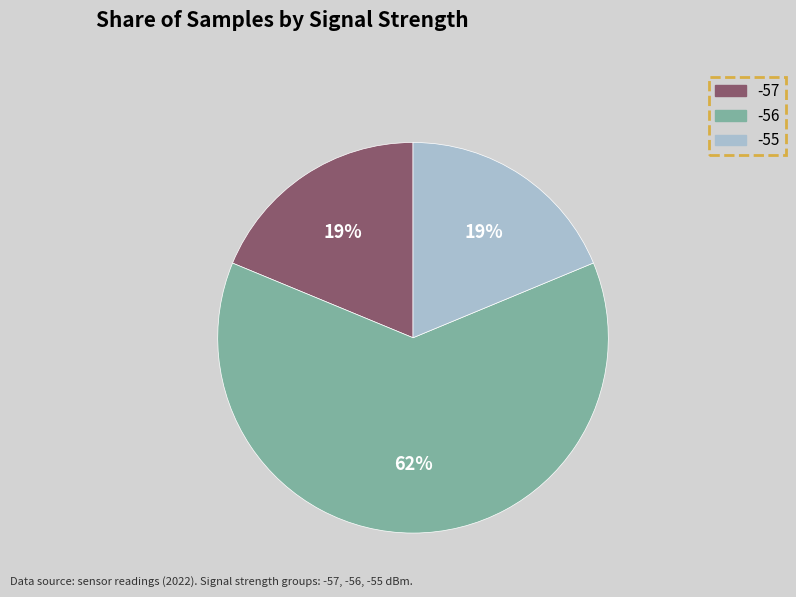

Which category has the biggest portion of the pie?

-56